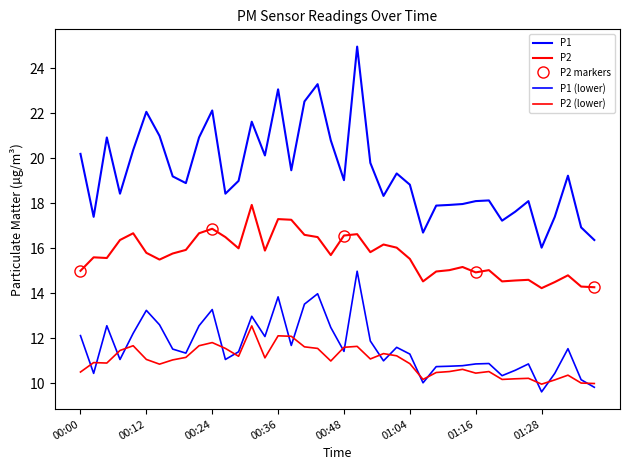

What is the label of the 24th point from the right?

00:39